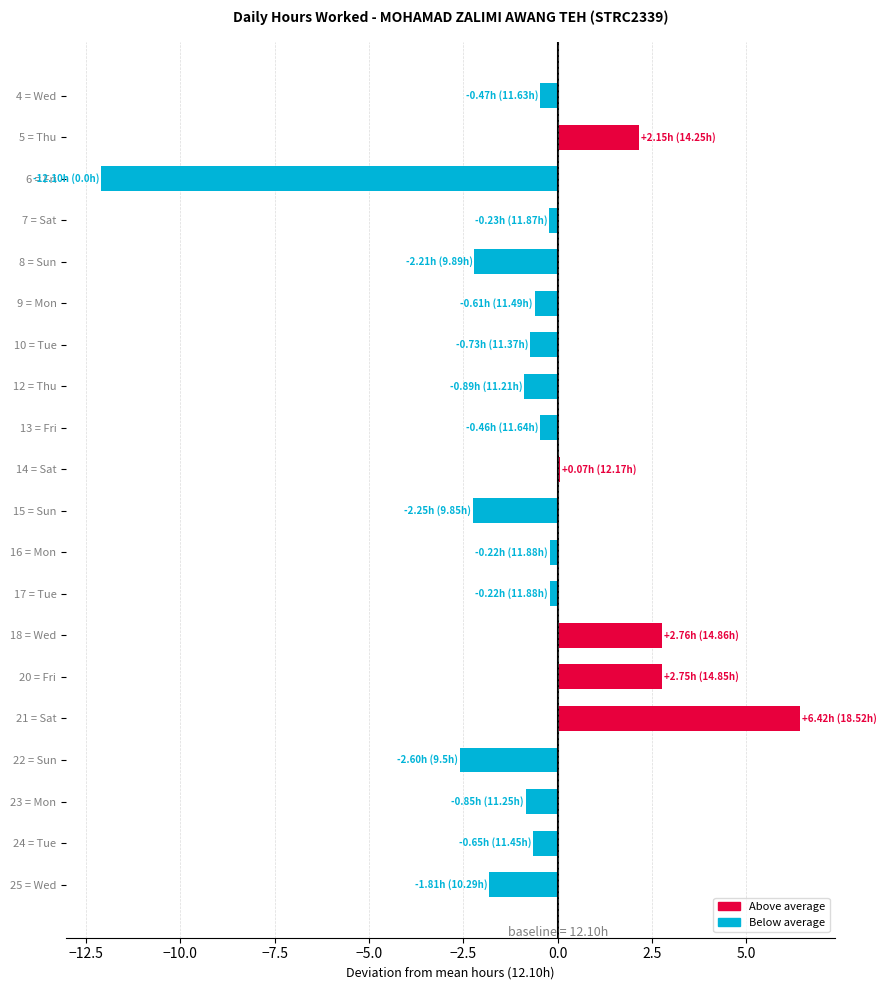

What is the label of the 6th bar from the bottom?

20 = Fri